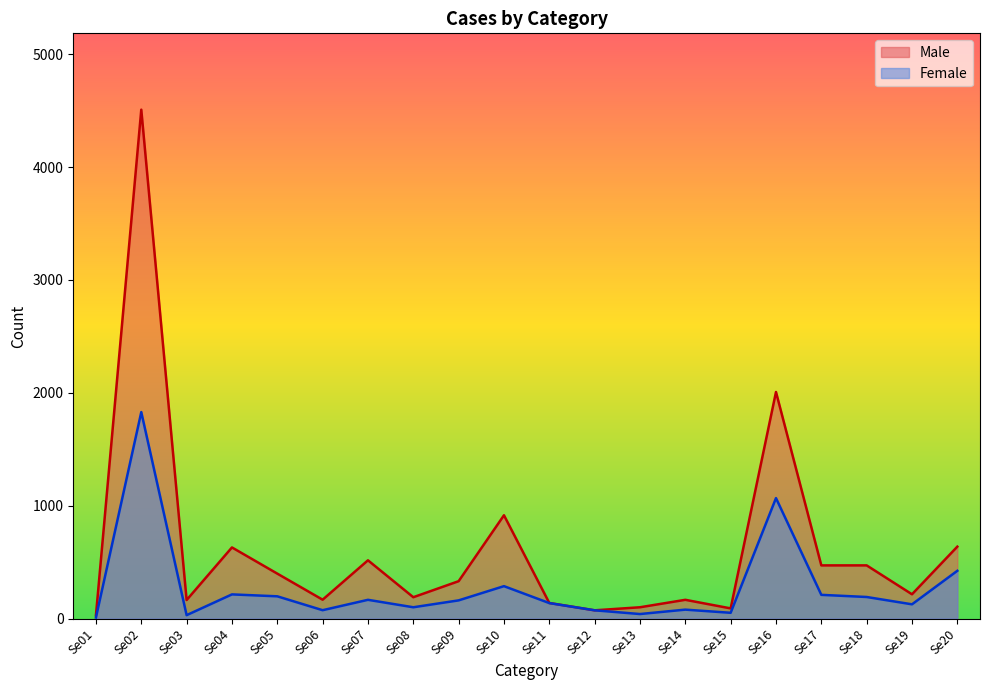

Rank the categories by Female value from lowest to highest.

Se01, Se03, Se13, Se15, Se12, Se06, Se14, Se08, Se19, Se11, Se09, Se07, Se18, Se05, Se17, Se04, Se10, Se20, Se16, Se02